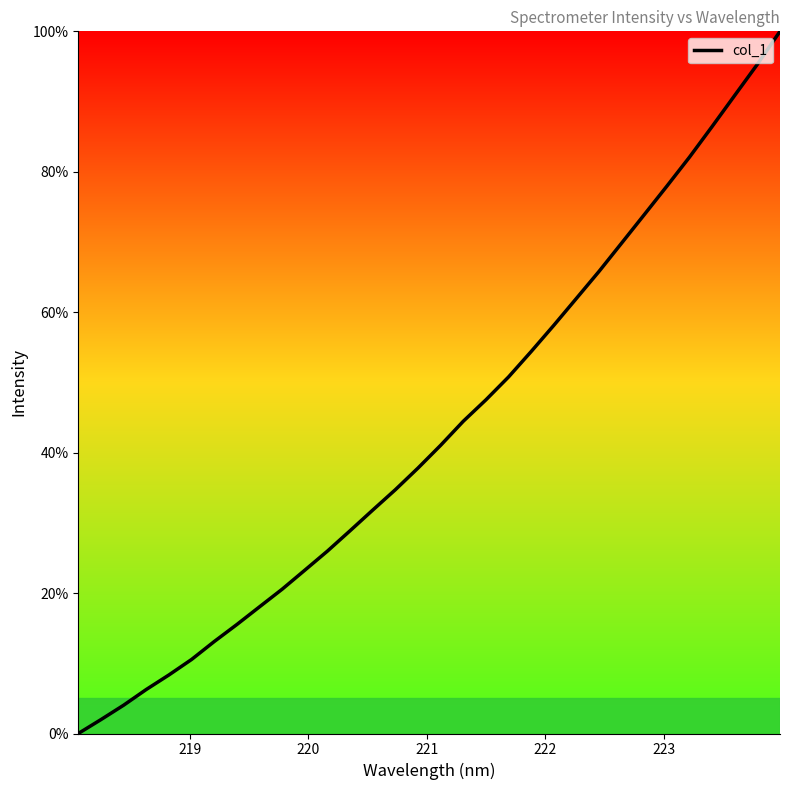

What is the greatest value displayed?

100.0